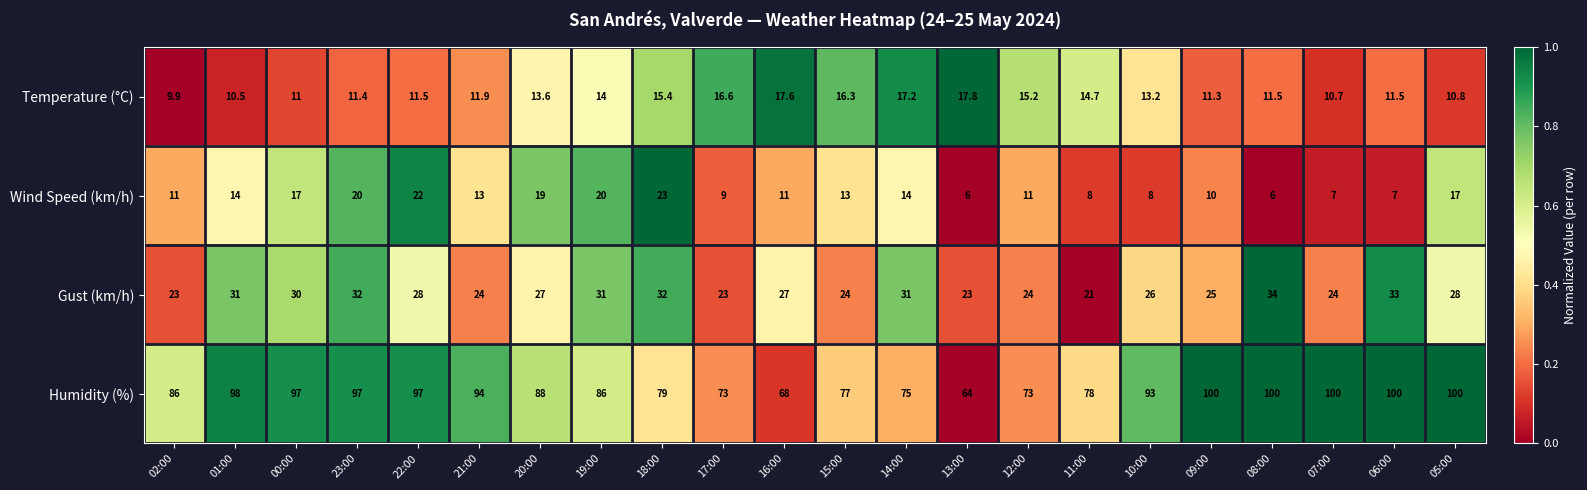

The value of Wind Speed (km/h) at 07:00 is 7.0. True or false?

True